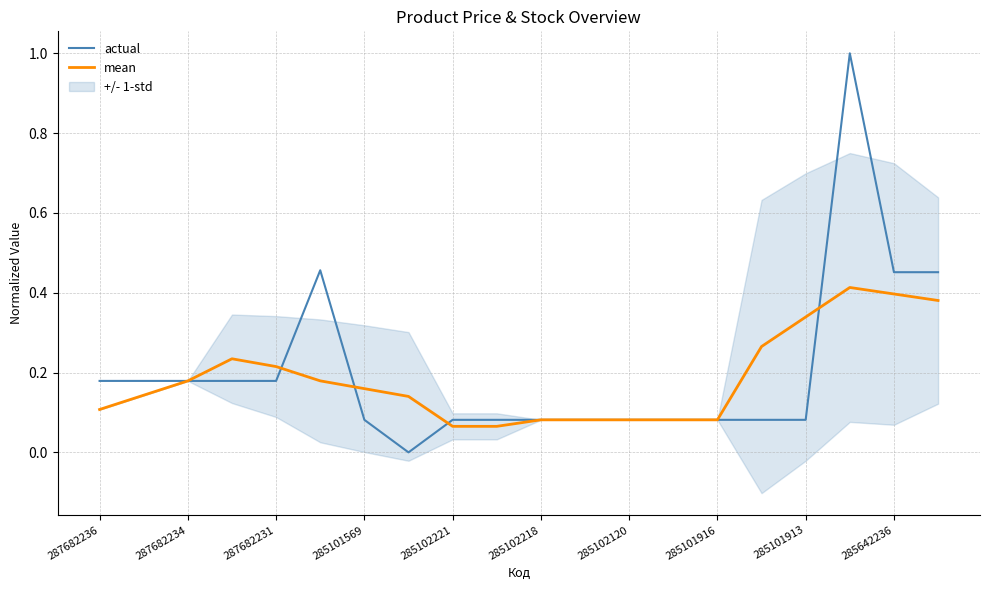

What is the maximum value for actual?

1.0